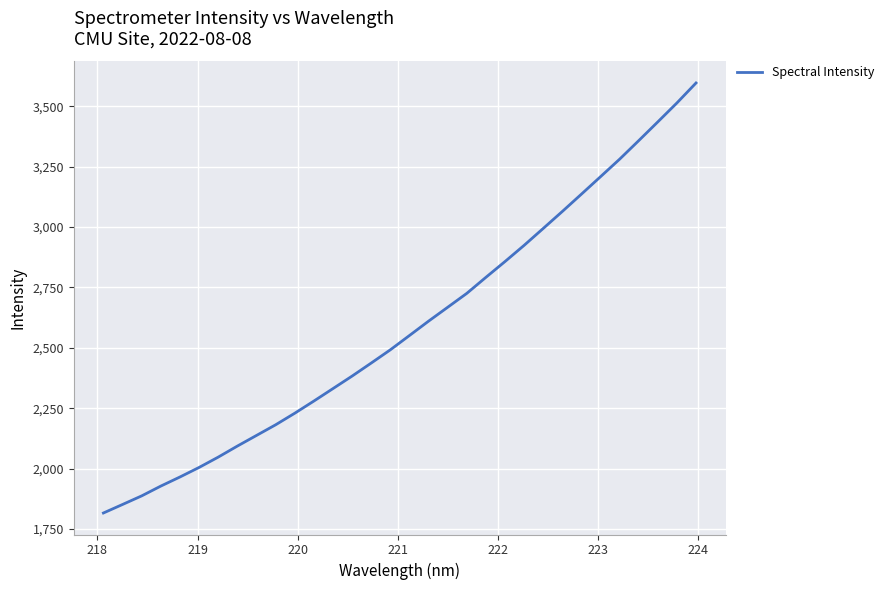

What is the difference between the maximum and minimum values?

1779.8